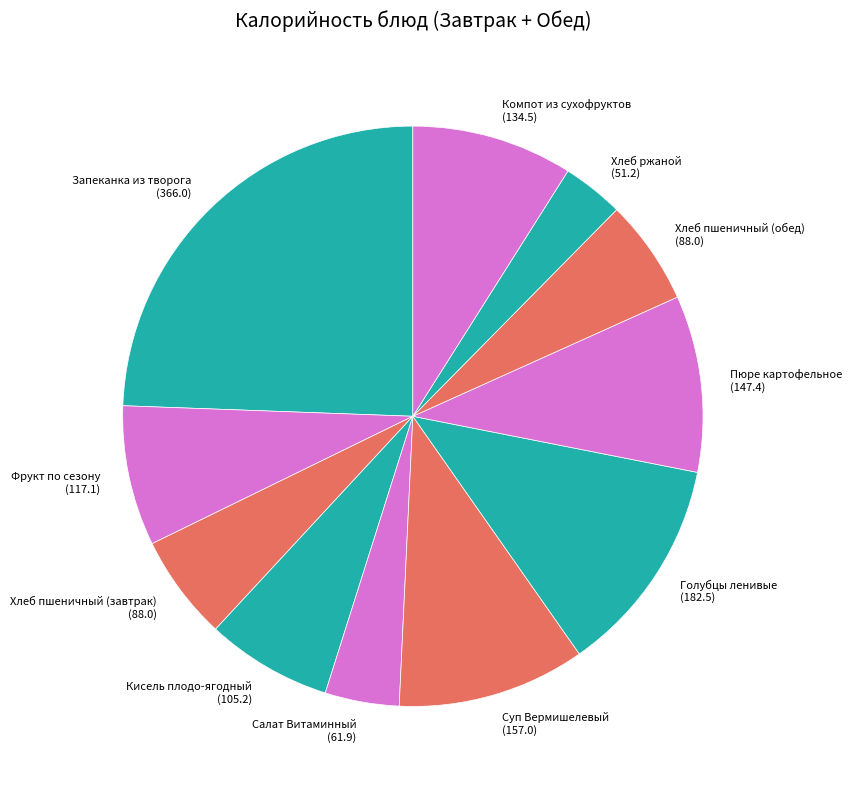

Which category has the biggest portion of the pie?

Запеканка из творога